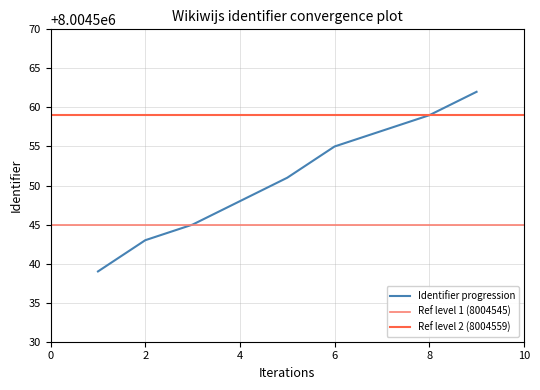

What is the maximum value for Identifier progression?

8004562